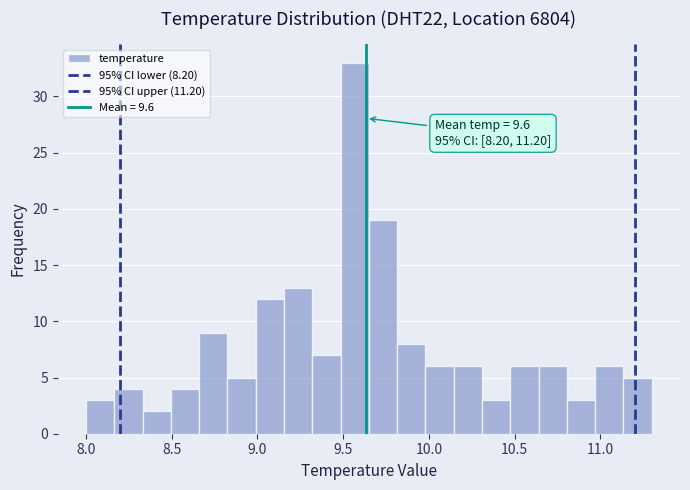

Around what value on the x-axis is the tallest bar? Give the approximate position of its centre, as read against the axis.

9.55